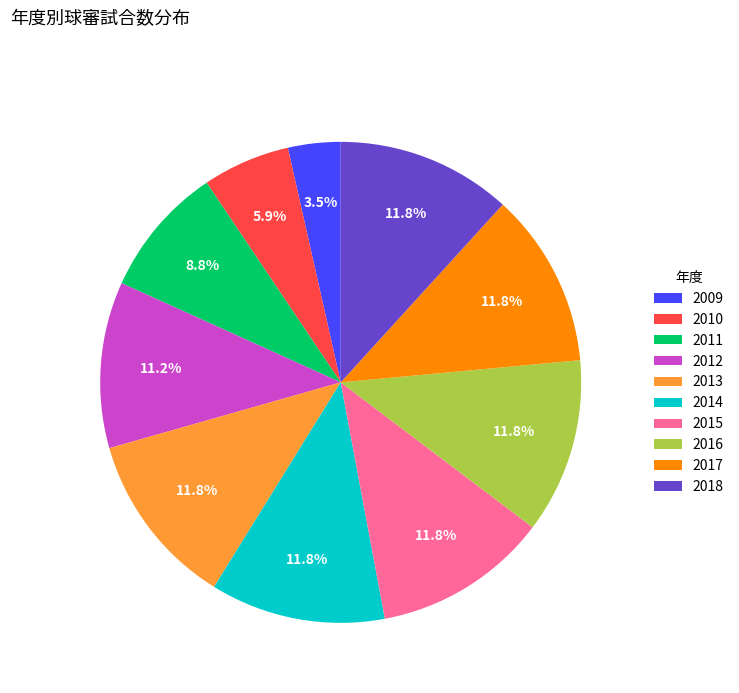

Does 2018 account for over 50% of the chart?

No